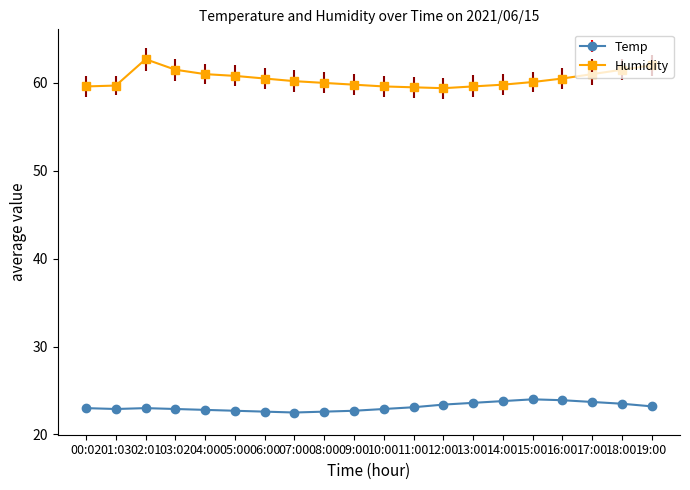

The value of Temp at 15:00 is 34.2. True or false?

False